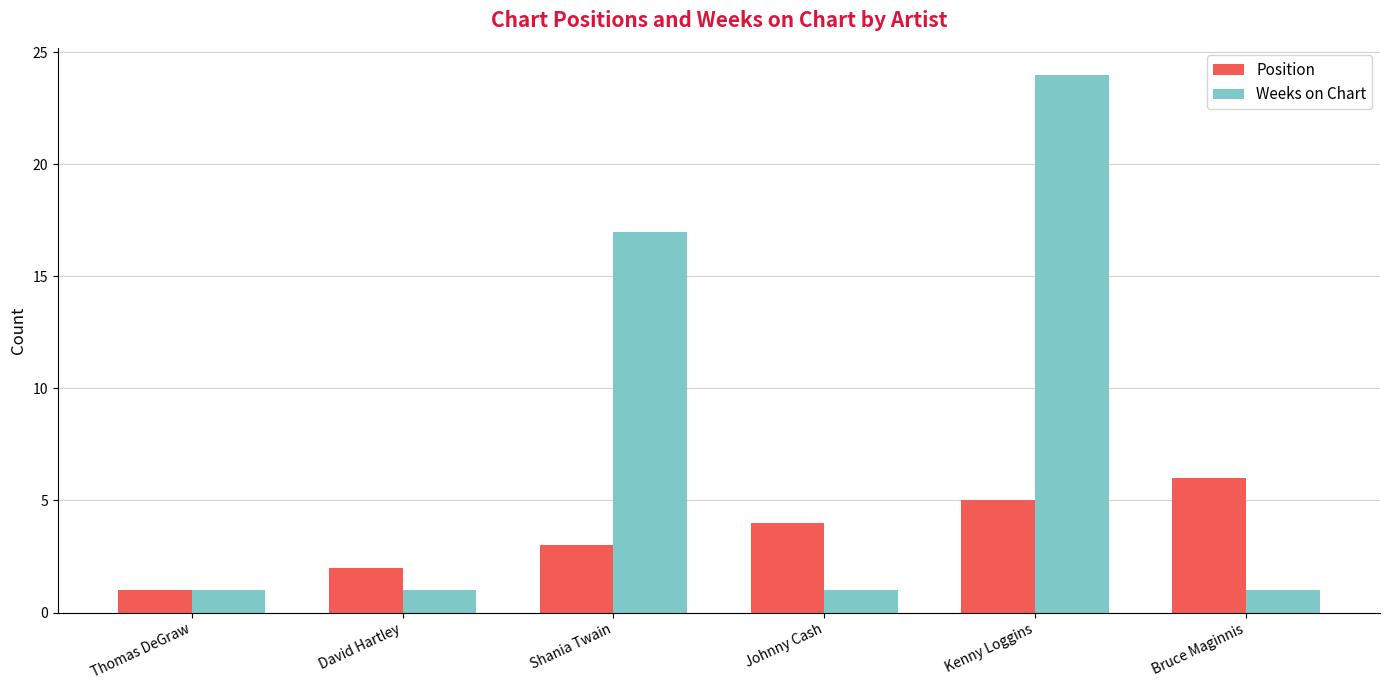

Is the value of Weeks on Chart at David Hartley greater than the value of Position at Bruce Maginnis?

No